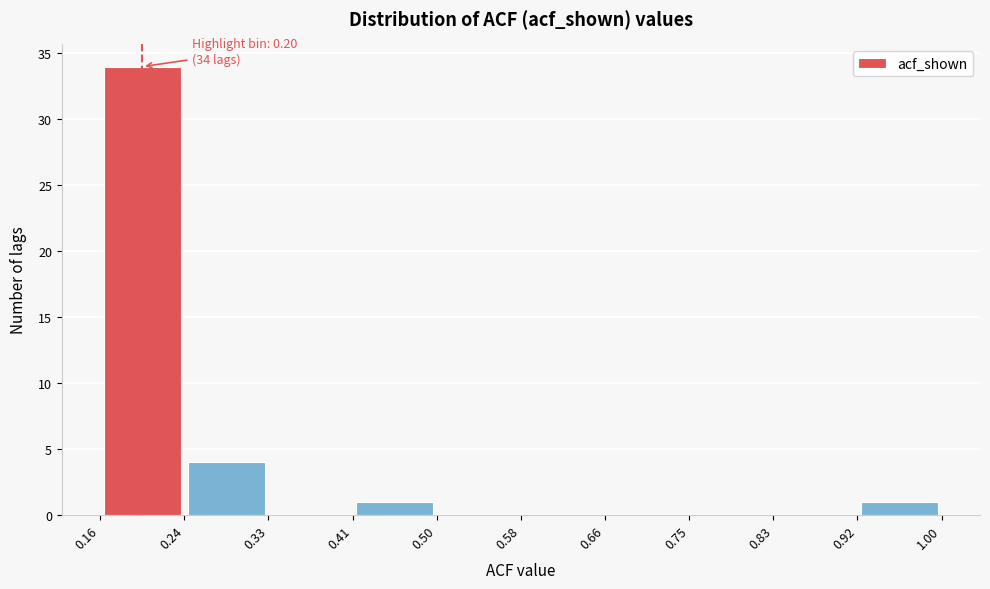

Which range on the x-axis has the tallest bar?

0.16 to 0.24